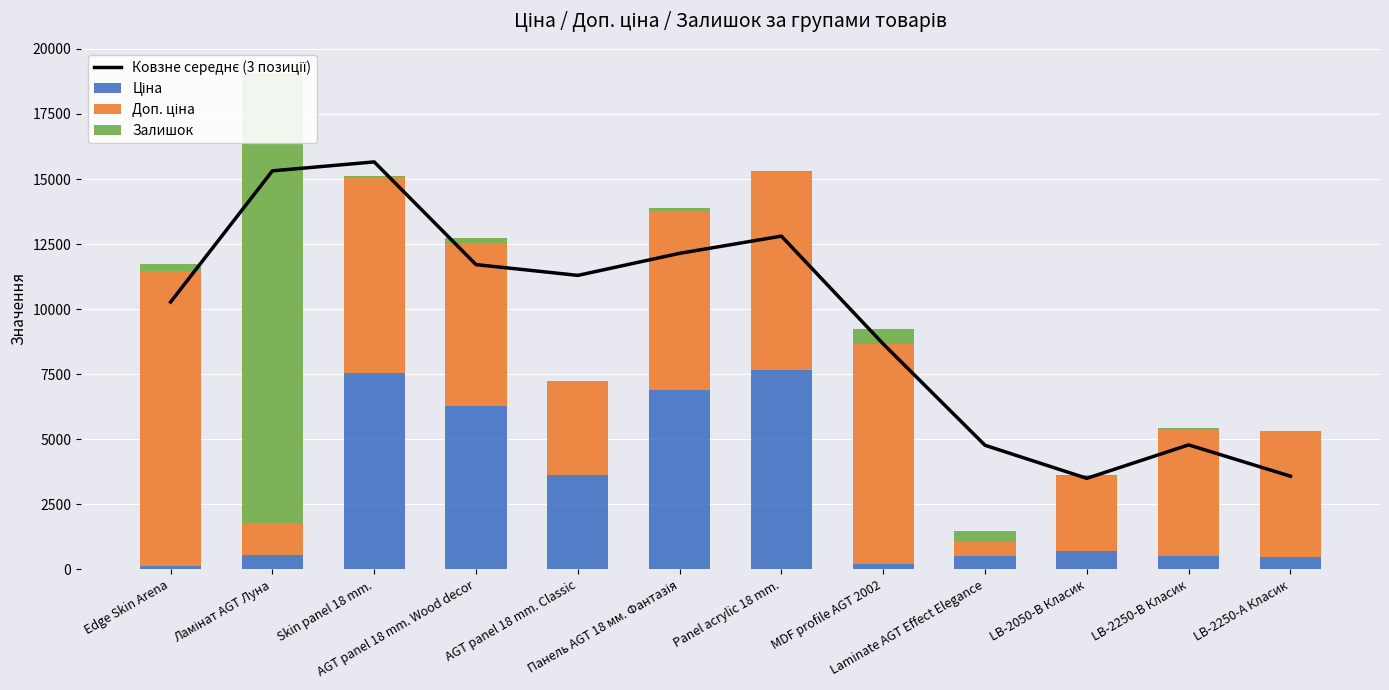

Between Edge Skin Arena and MDF profile AGT 2002, which series saw the biggest shift?

Доп. ціна